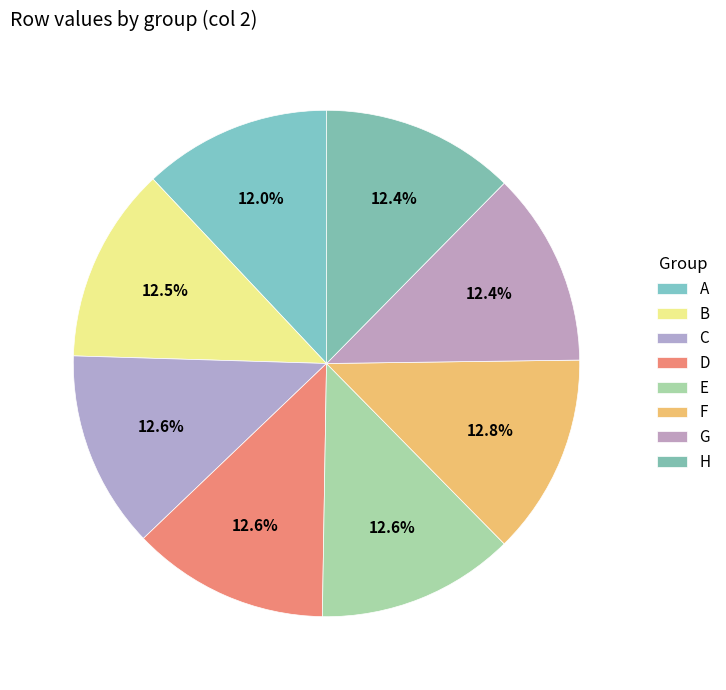

Count the number of slices in the pie.

8